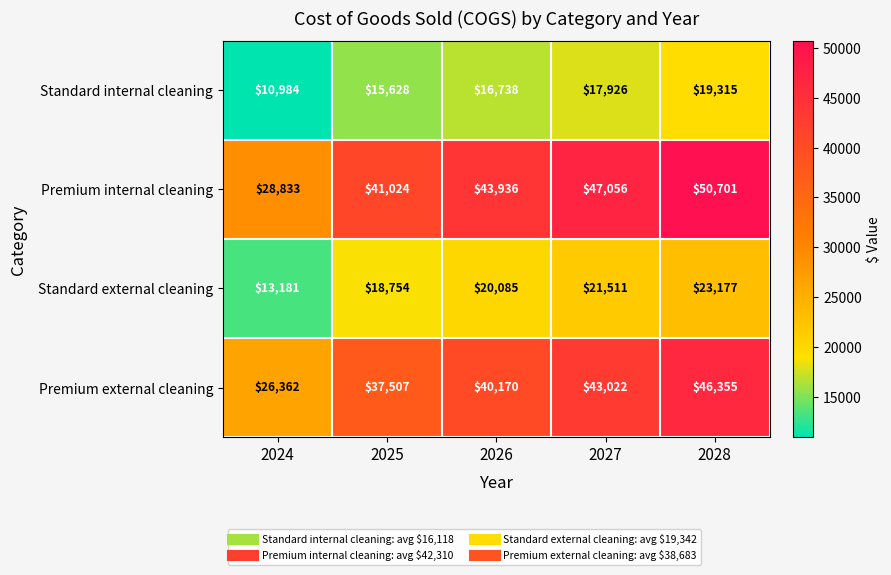

Reading left to right, transcribe all the data shown in this chart.

Standard internal cleaning: 10984	15628	16738	17926	19315
Premium internal cleaning: 28833	41024	43936	47056	50701
Standard external cleaning: 13181	18754	20085	21511	23177
Premium external cleaning: 26362	37507	40170	43022	46355